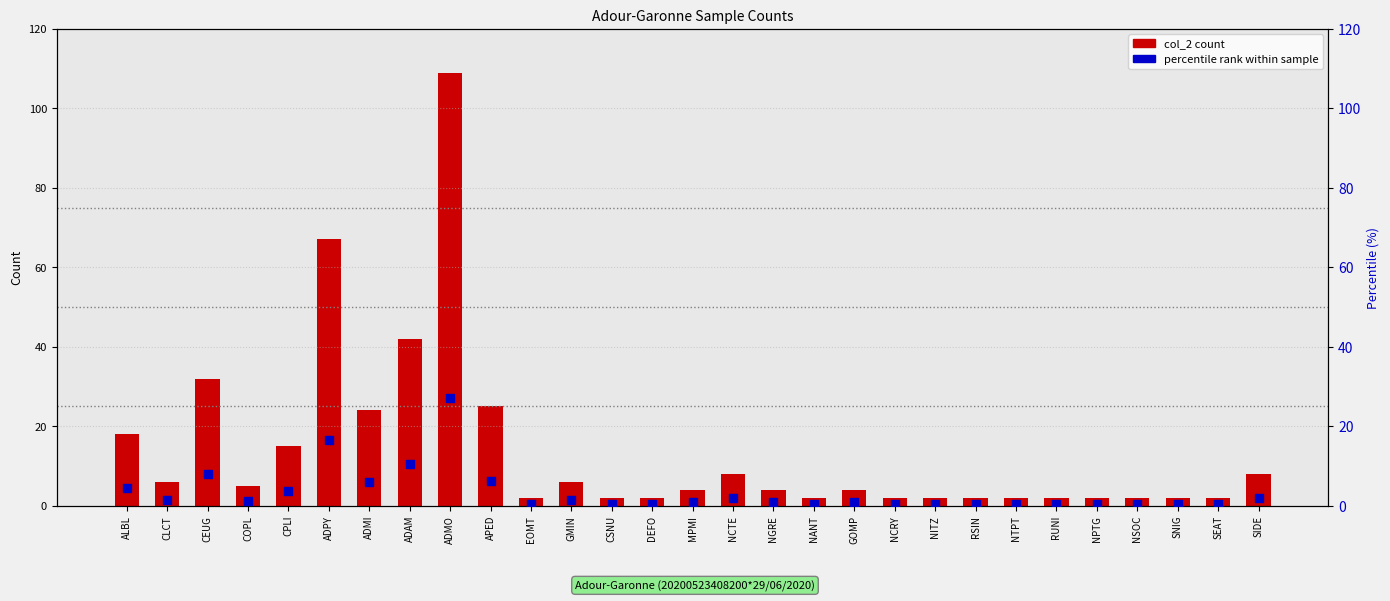

What is the total value across all series at NITZ?

2.5